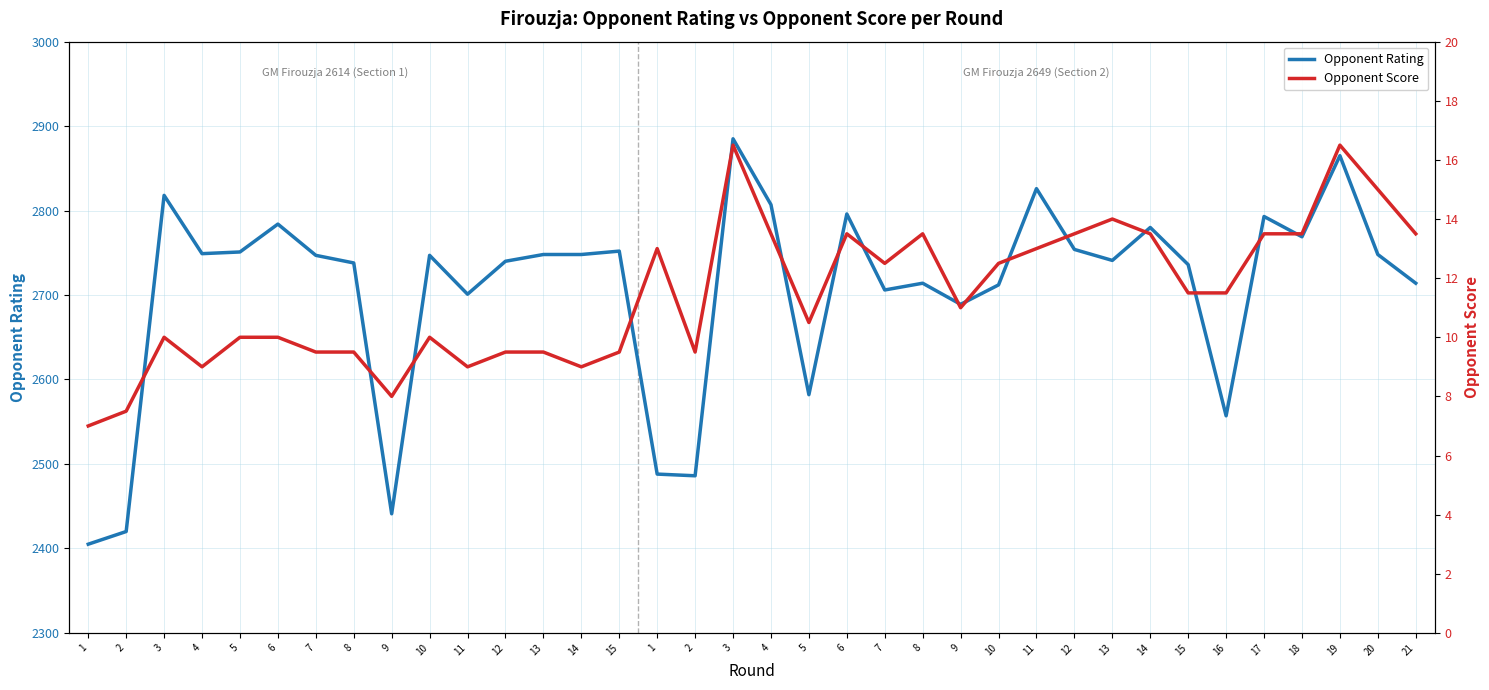

What are all the series names shown in the legend?

Opponent Rating, Opponent Score